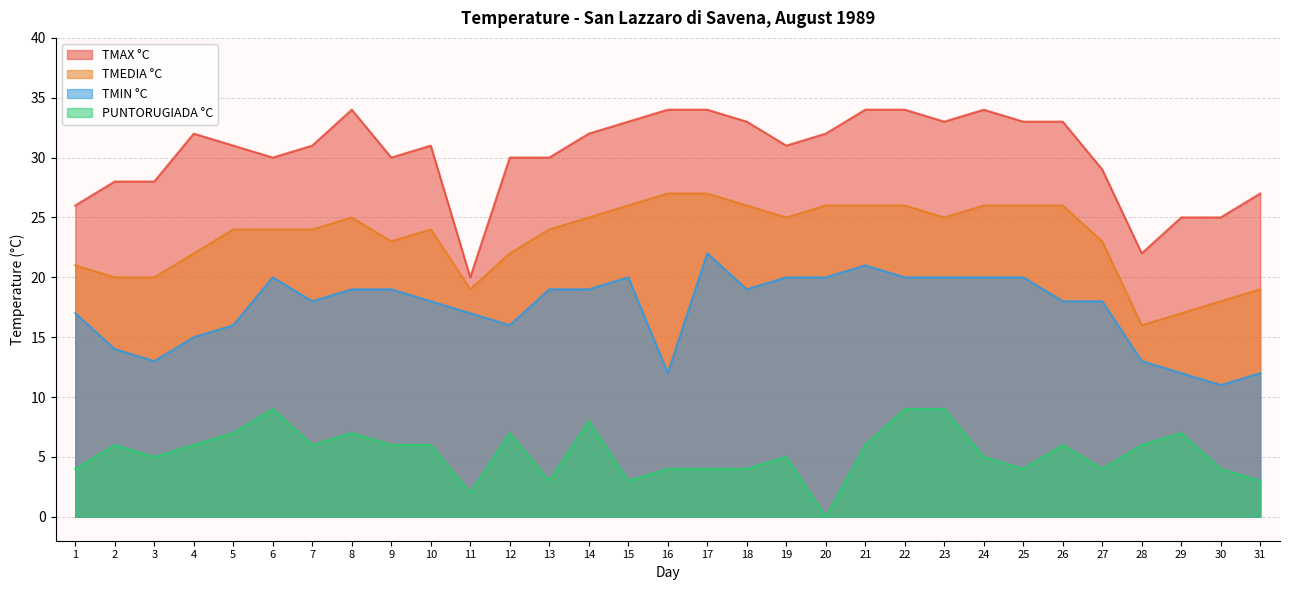

True or false: TMEDIA °C and TMIN °C cross at least once.

False